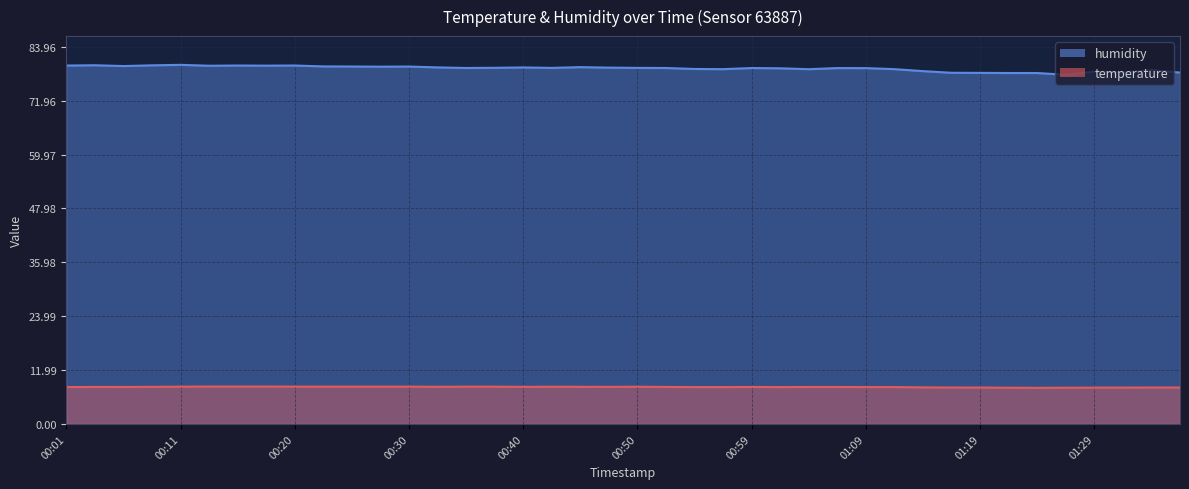

Is the value of humidity at 00:52 greater than the value of temperature at 00:15?

Yes